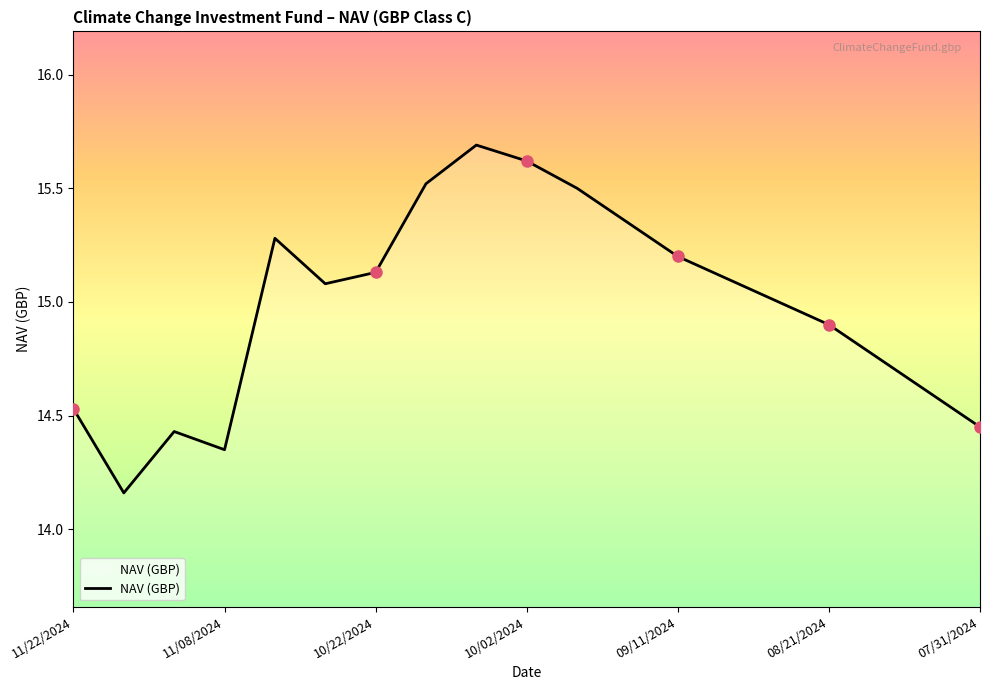

What is the maximum value shown in the chart?

15.7